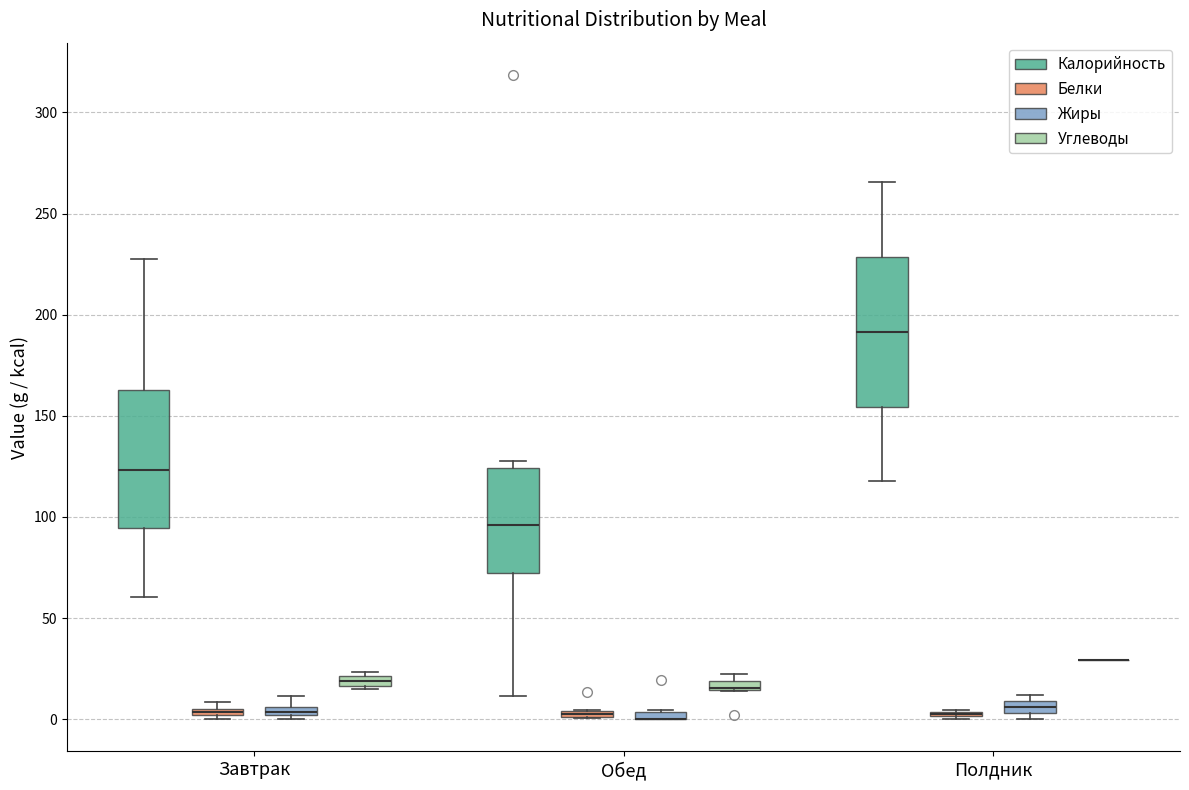

Comparing the boxes themselves (not the whiskers), which one is the tallest?

Полдник (Калорийность)